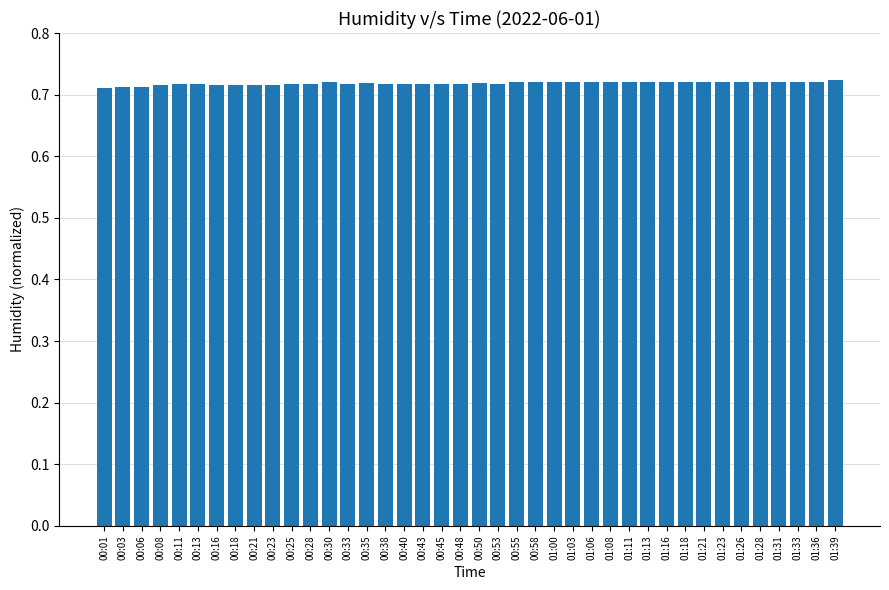

Count the values in the range 0 to 1.

40